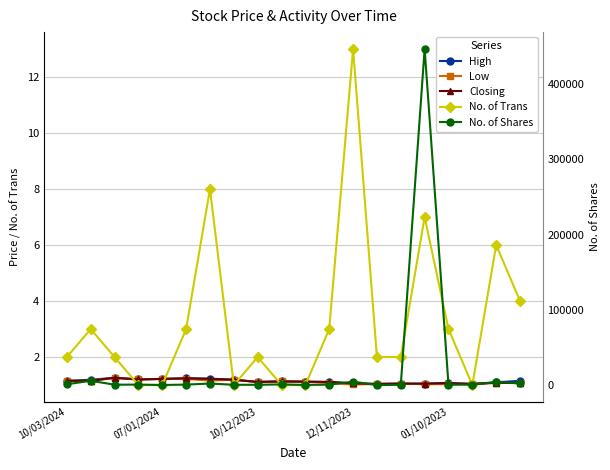

True or false: No. of Shares and High cross at least once.

False